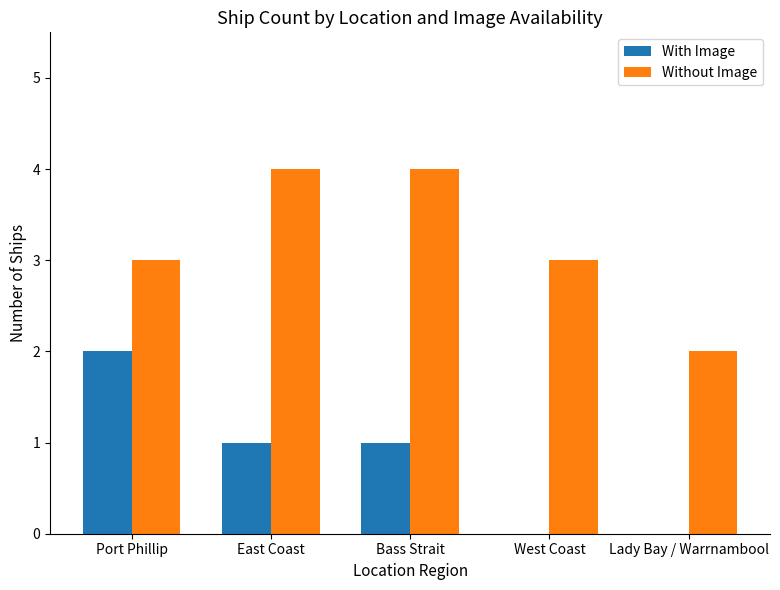

Reading left to right, list all the values displayed in this chart.

With Image: 2	1	1	0	0
Without Image: 3	4	4	3	2